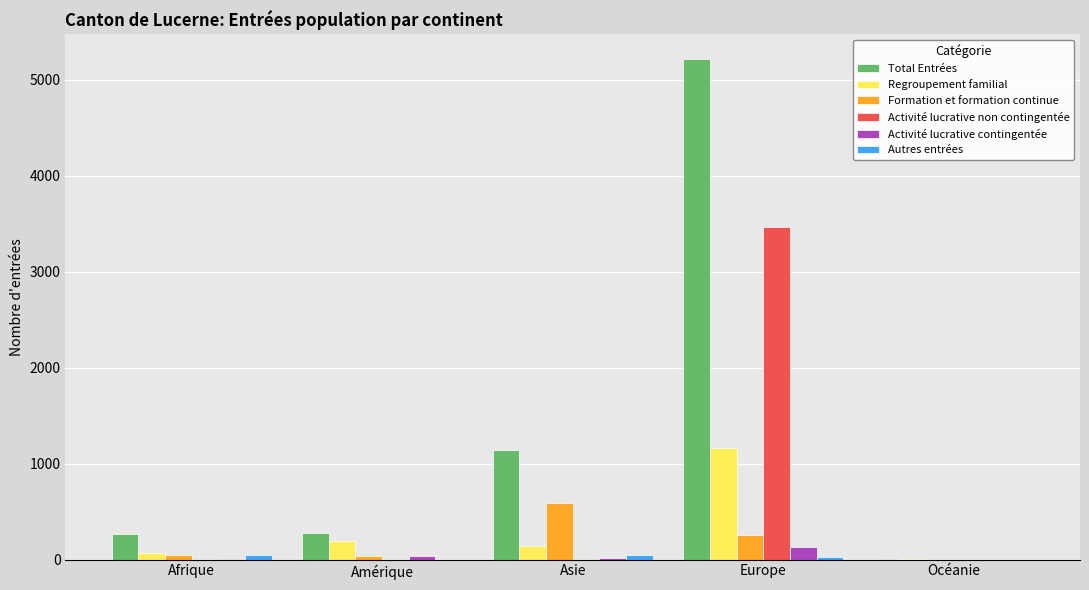

Between Europe and Océanie, which series saw the biggest shift?

Total Entrées